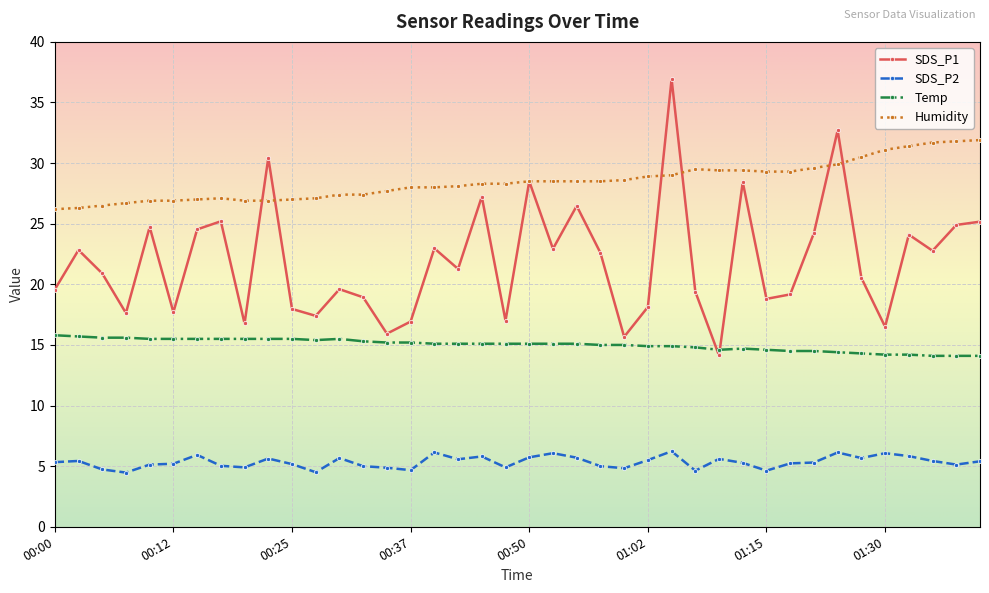

Which series has the largest range (max minus min)?

SDS_P1